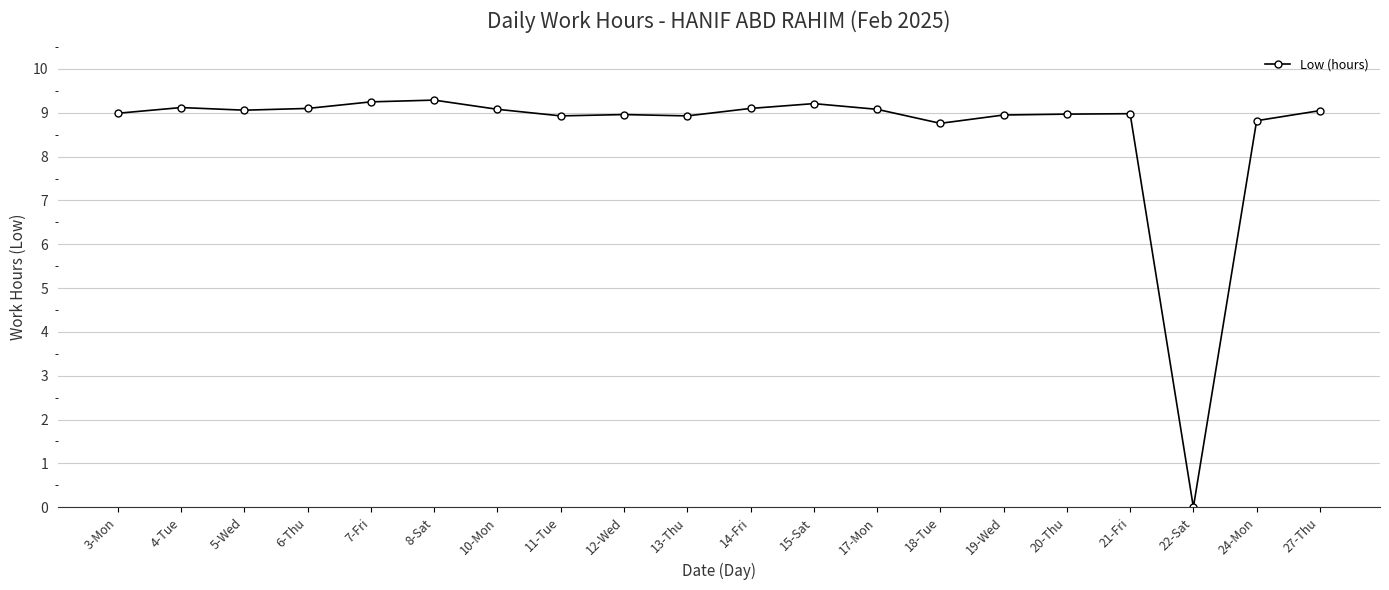

True or false: the data has more than 1 interior local peaks.

True